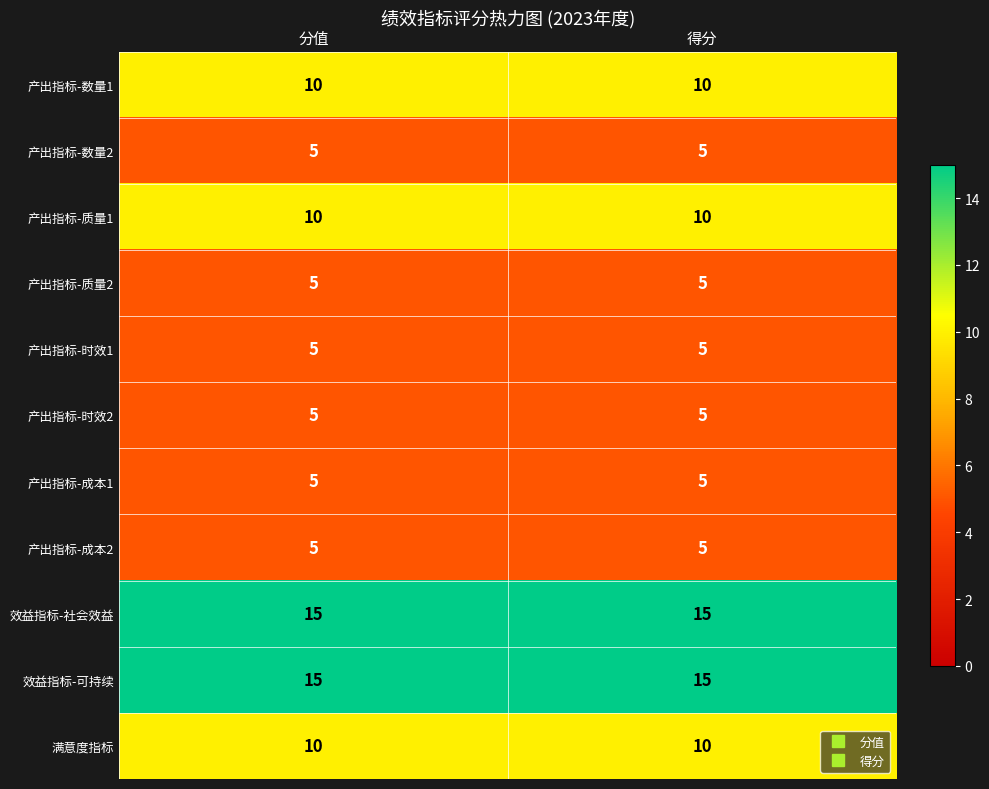

Is it true that 产出指标-数量2 equals 7 at 得分?

False